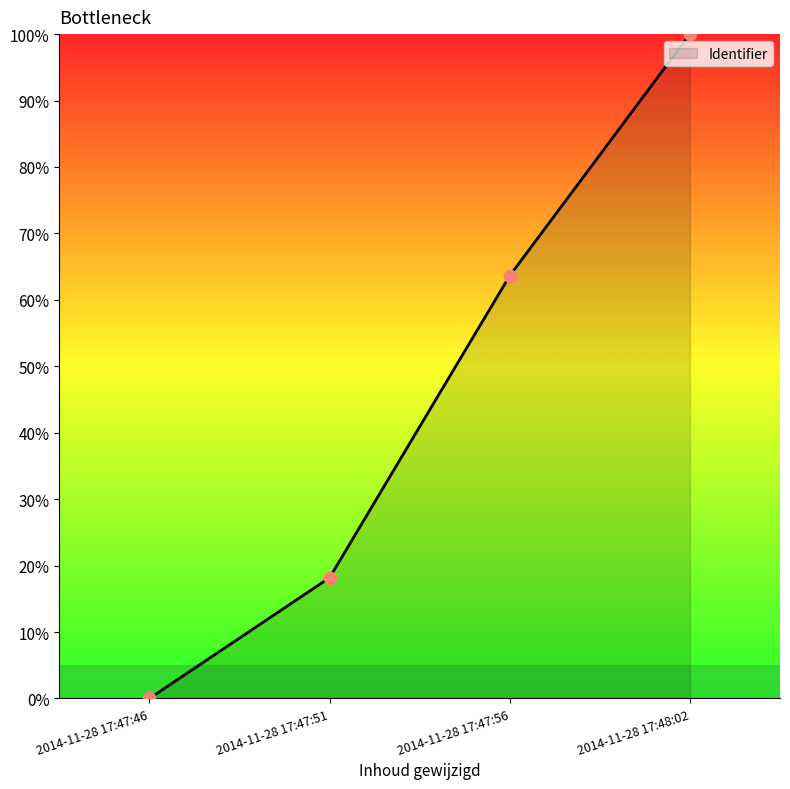

Between 2014-11-28 17:47:51 and 2014-11-28 17:48:02, which is larger?

2014-11-28 17:48:02